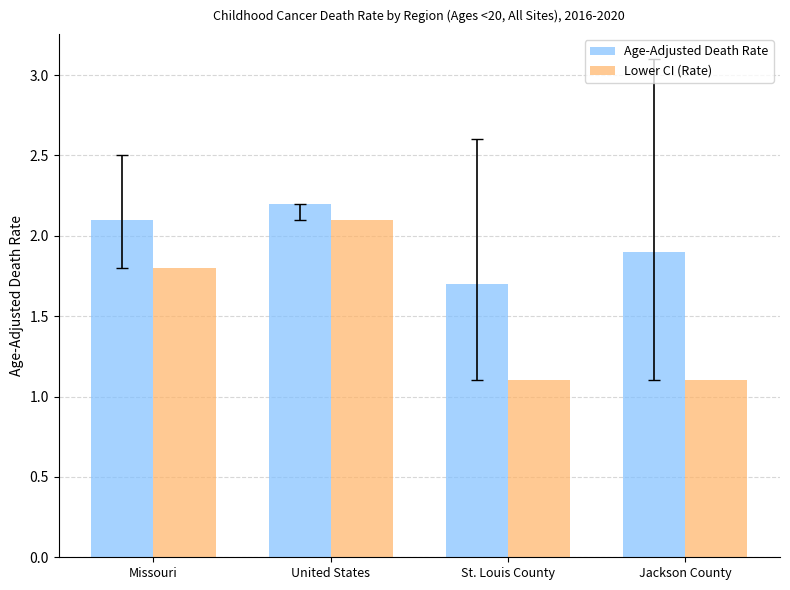

Rank the series by their average value, from highest to lowest.

Age-Adjusted Death Rate, Lower CI (Rate)